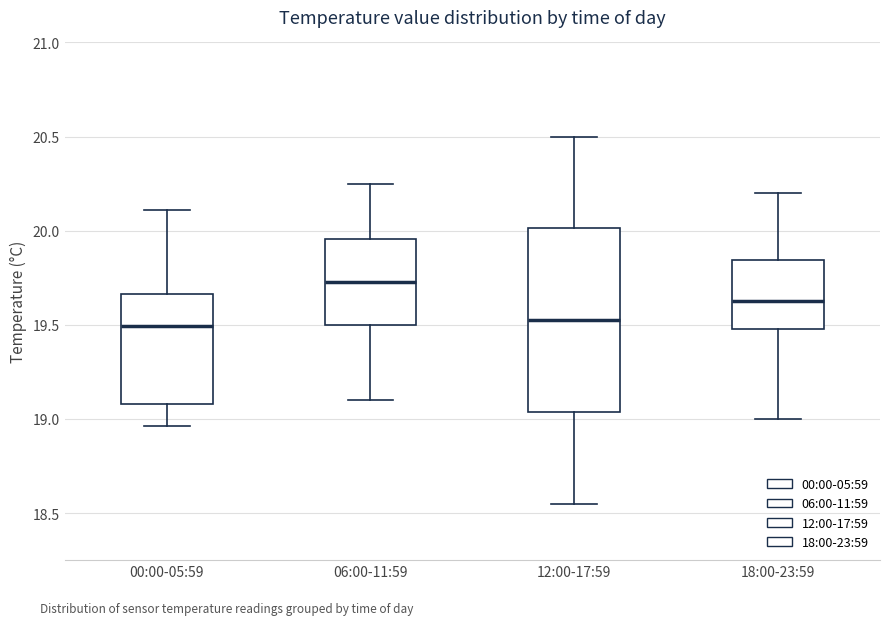

Reading left to right, read every box against the y-axis: the position of its median line, the range the box covers, and the ends of its whiskers. The values are not printed on the chart, so give them approximately, as read against the axis.

00:00-05:59: median 19.50, box 19.10 to 19.65, whiskers 18.95 to 20.10
06:00-11:59: median 19.75, box 19.50 to 19.95, whiskers 19.10 to 20.25
12:00-17:59: median 19.55, box 19.05 to 20.00, whiskers 18.55 to 20.50
18:00-23:59: median 19.65, box 19.50 to 19.85, whiskers 19.00 to 20.20